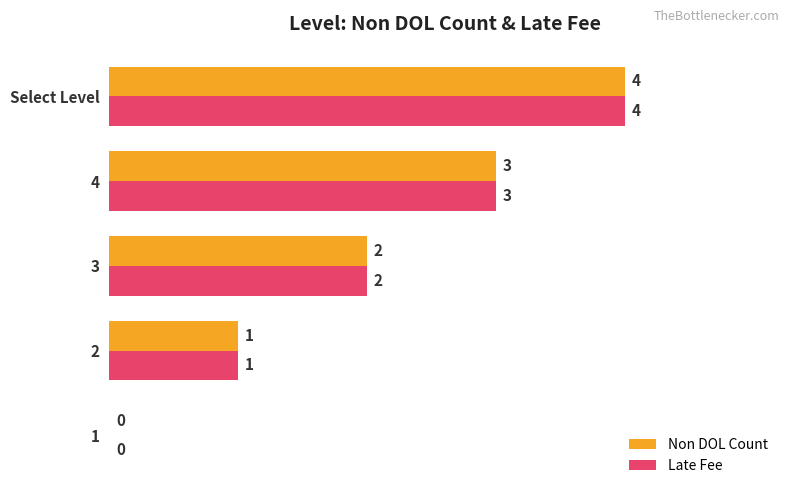

What is the maximum value shown in the chart?

4